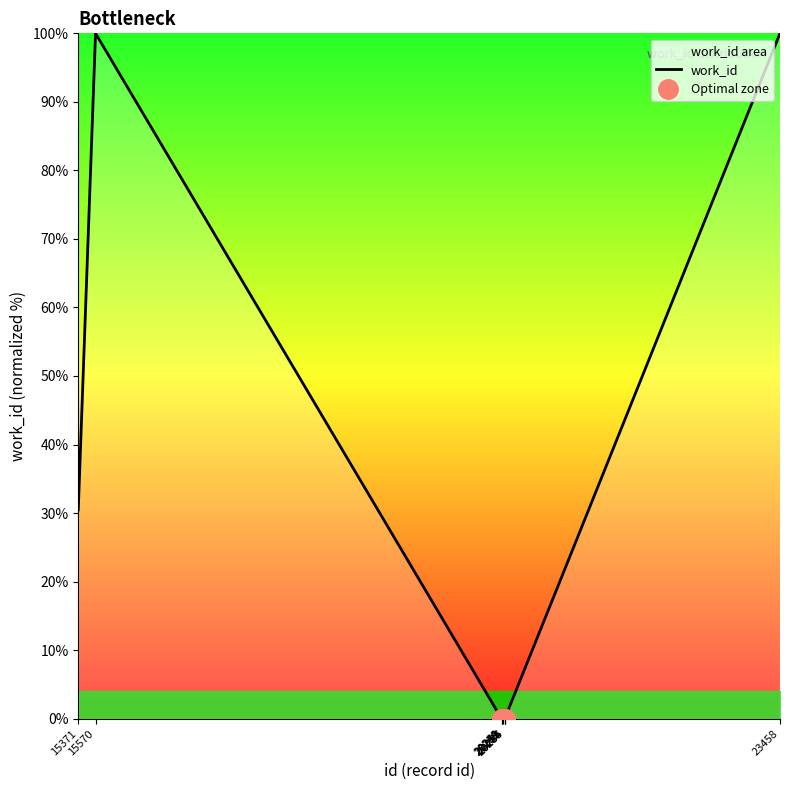

Reading left to right, list all the values displayed in this chart.

30.5	100.0	0.0	0.0	0.0	0.0	0.0	0.0	0.0	100.0